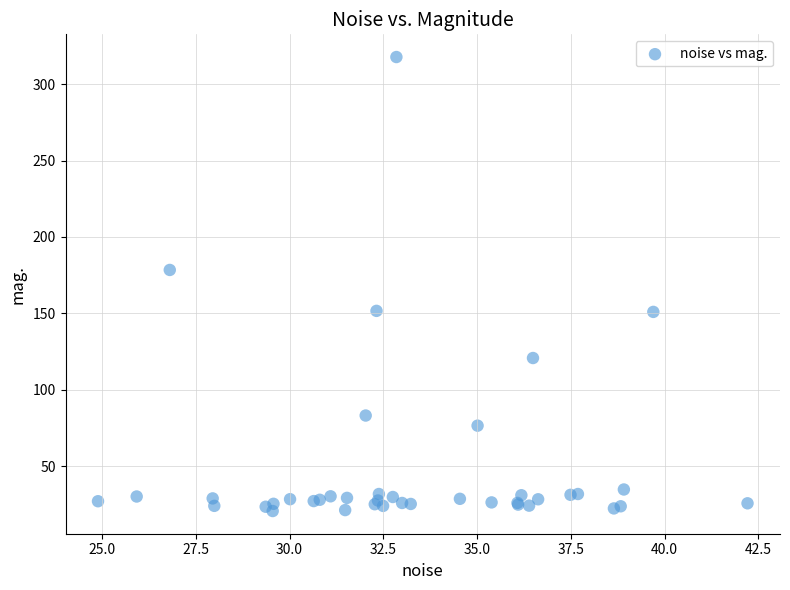

What Y value in the scatter plot is closest to 169?

178.4